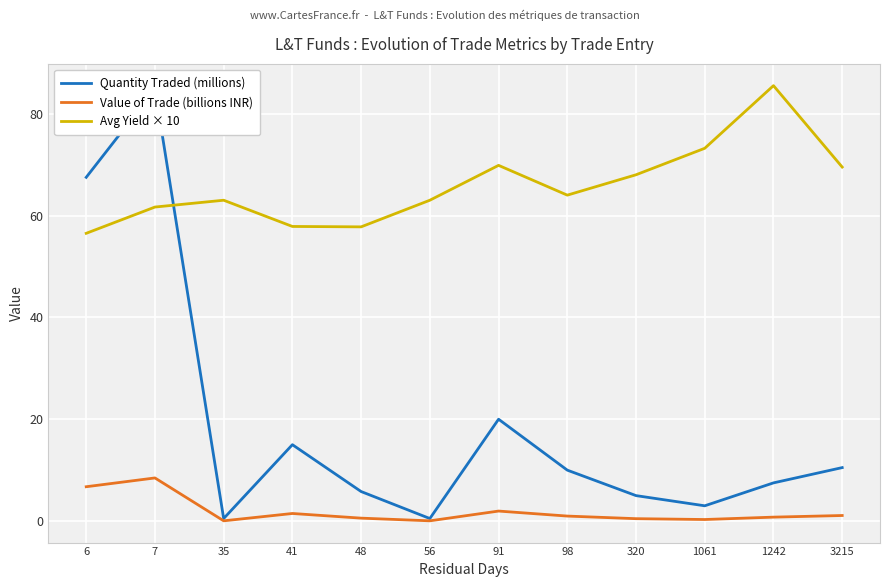

Reading right to left, list all the values displayed in this chart.

Quantity Traded (millions): 10.5	7.5	3.0	5.0	10.0	20.0	0.5	5.8	15.0	0.5	84.8	67.5
Value of Trade (billions INR): 1.1	0.8	0.3	0.5	1.0	2.0	0.0	0.6	1.5	0.0	8.5	6.7
Avg Yield × 10: 69.5	85.5	73.2	68.0	64.0	69.8	63.0	57.8	57.9	63.0	61.7	56.5